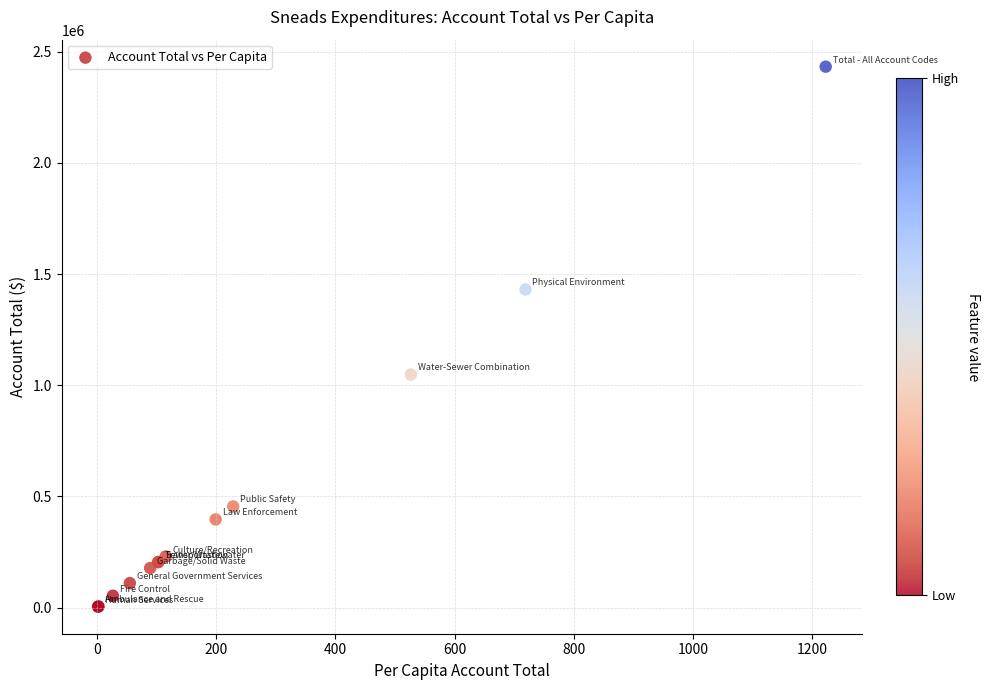

What Y value in the scatter plot is closest to 1218381?

1048057